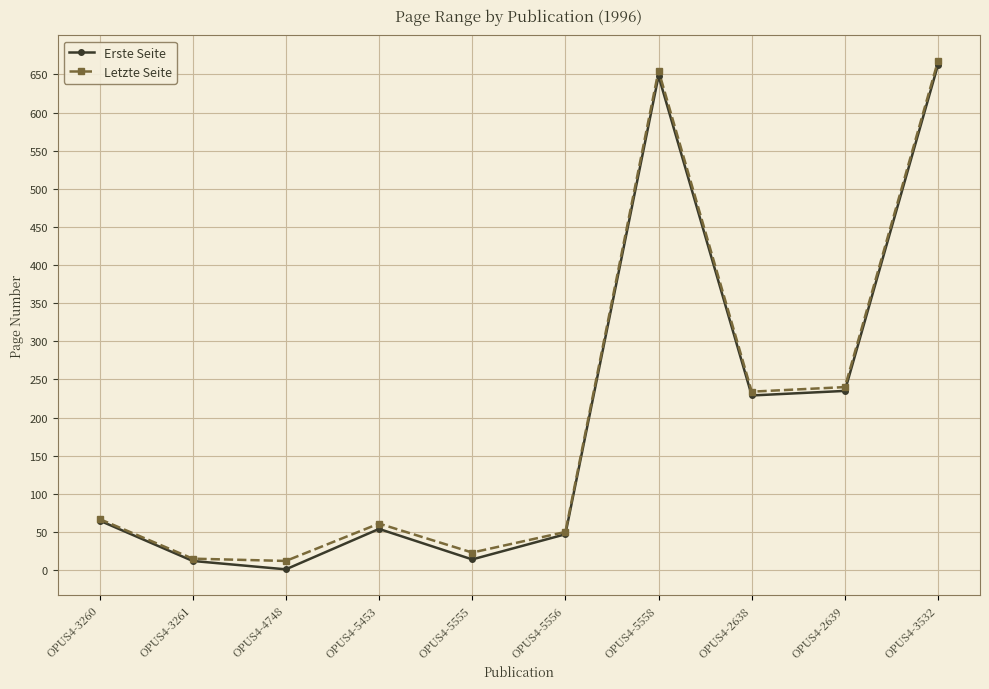

What is the label of the 5th point from the left?

OPUS4-5555